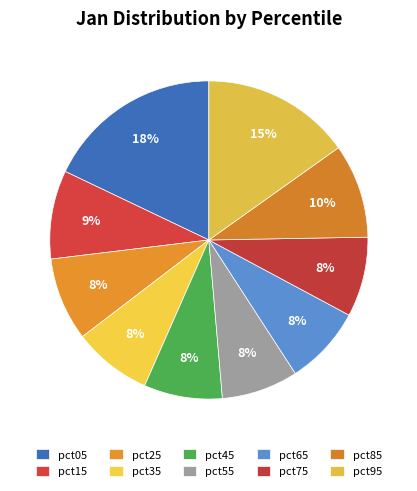

How many segments does this pie chart have?

10